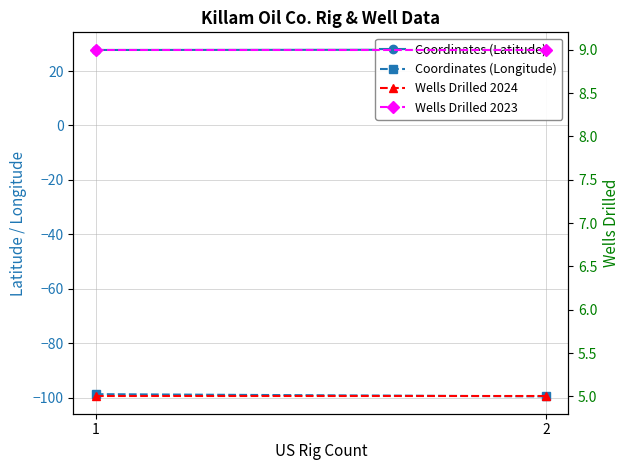

What value does the Coordinates (Latitude) series have at 2?

27.9